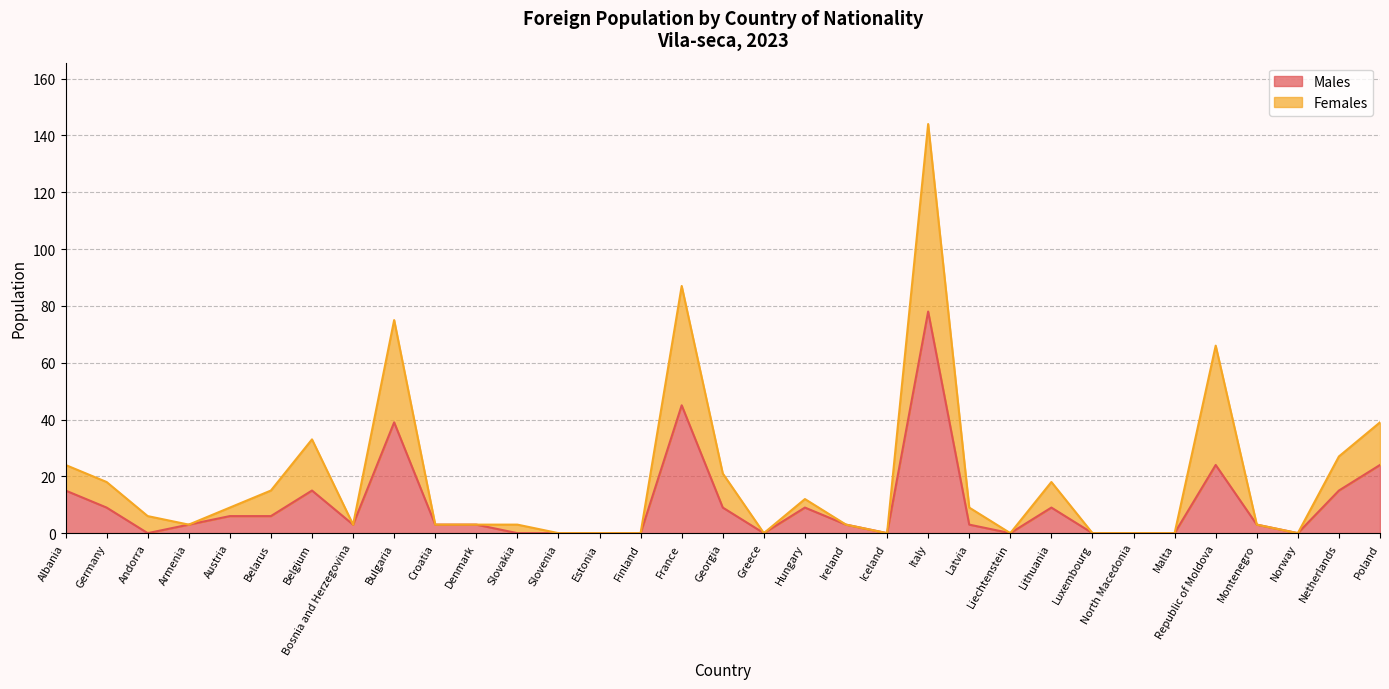

At Andorra, list the series in order from smallest to largest.

Males, Females